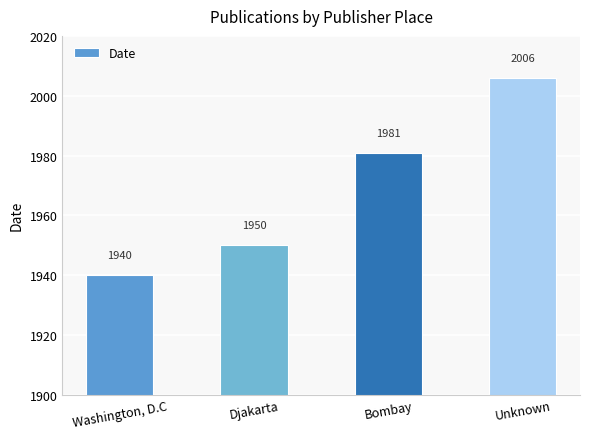

Reading left to right, extract all data points from this chart.

1940	1950	1981	2006